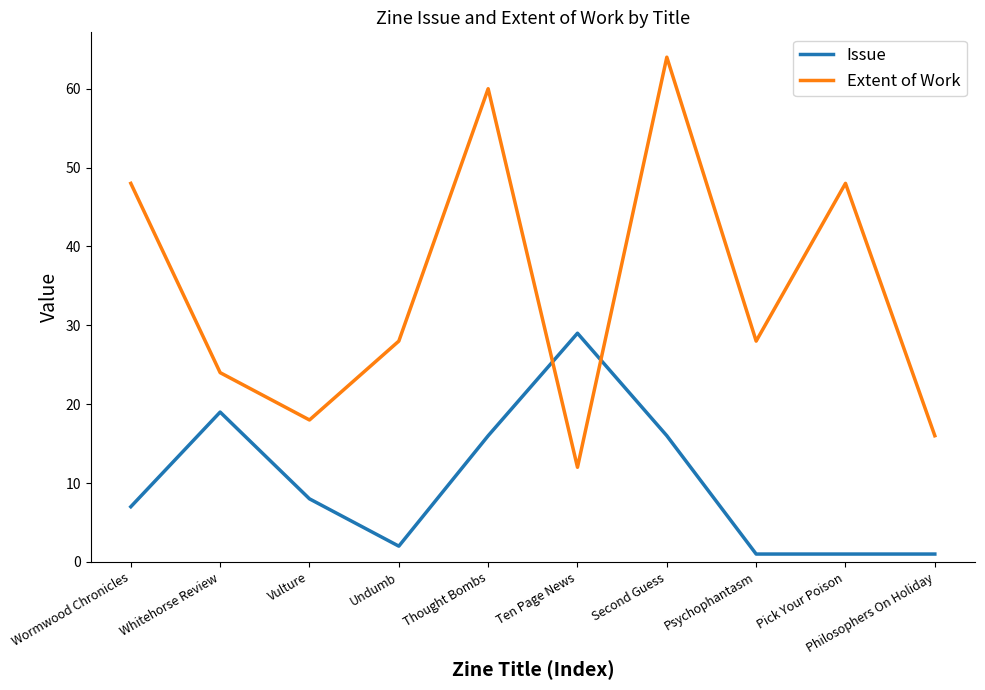

Where is the first local minimum for Issue?

Undumb